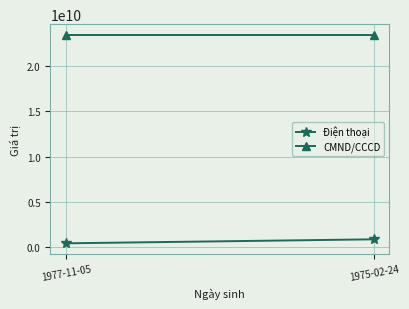

How many Điện thoại values are between 456783456 and 897654346?

2